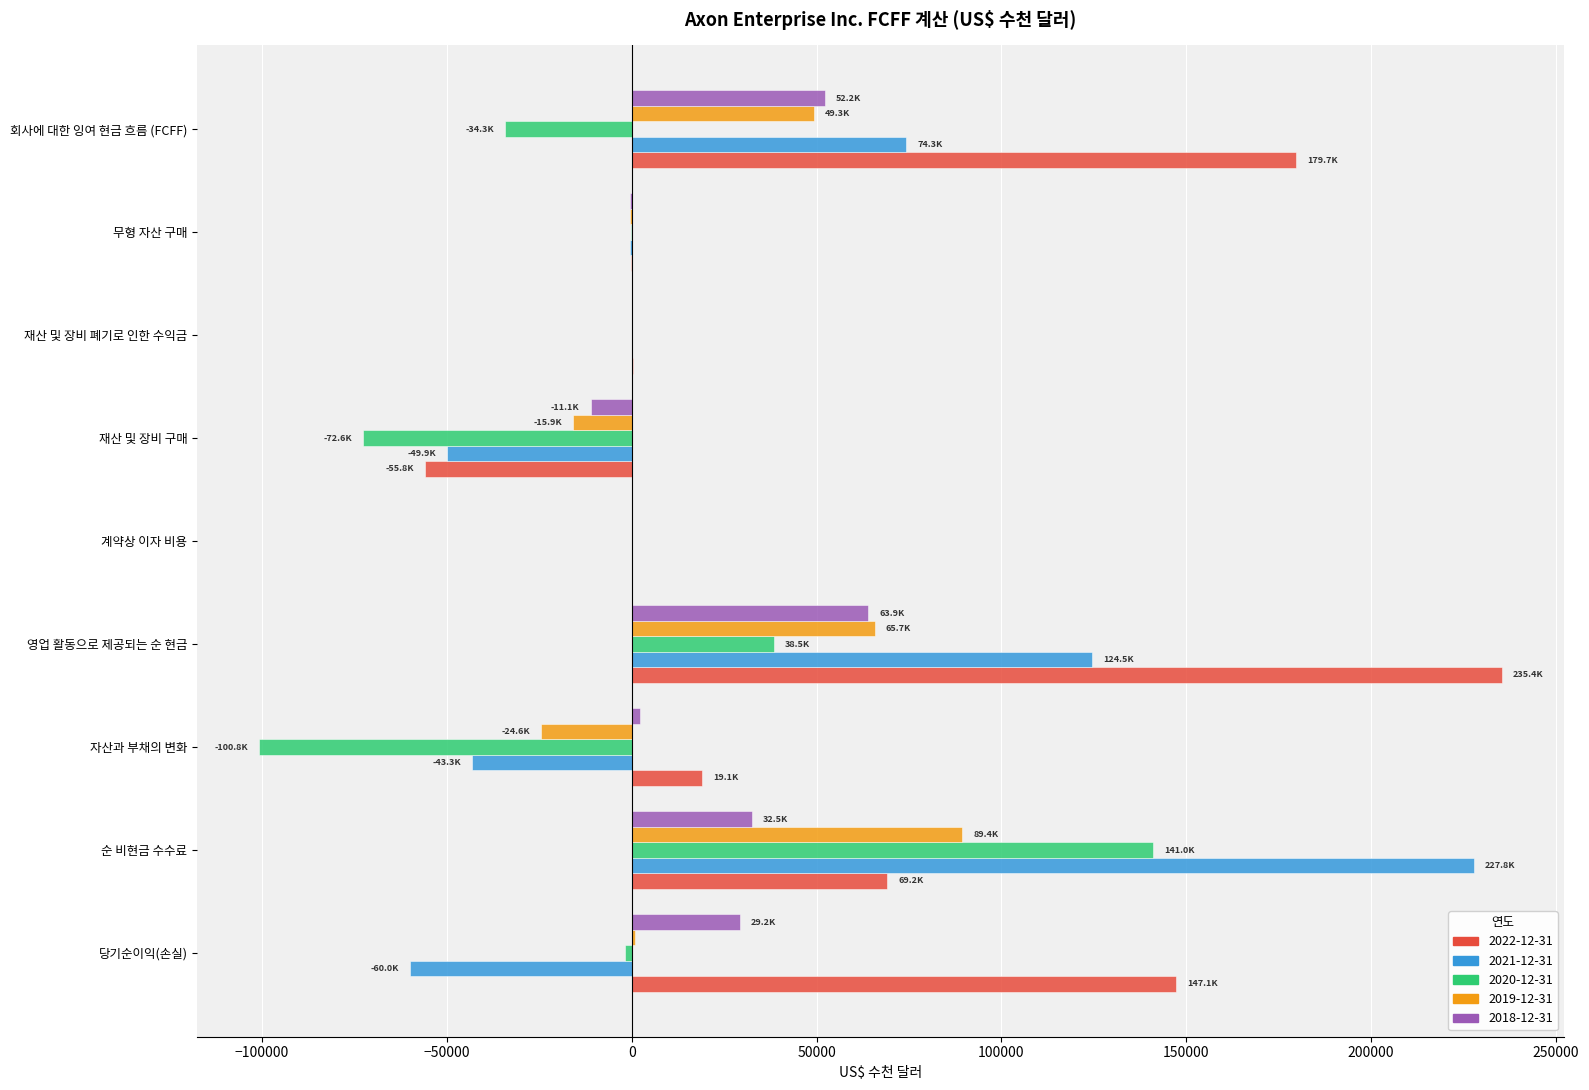

What is the spread (max minus min) of values at 재산 및 장비 구매?

61490